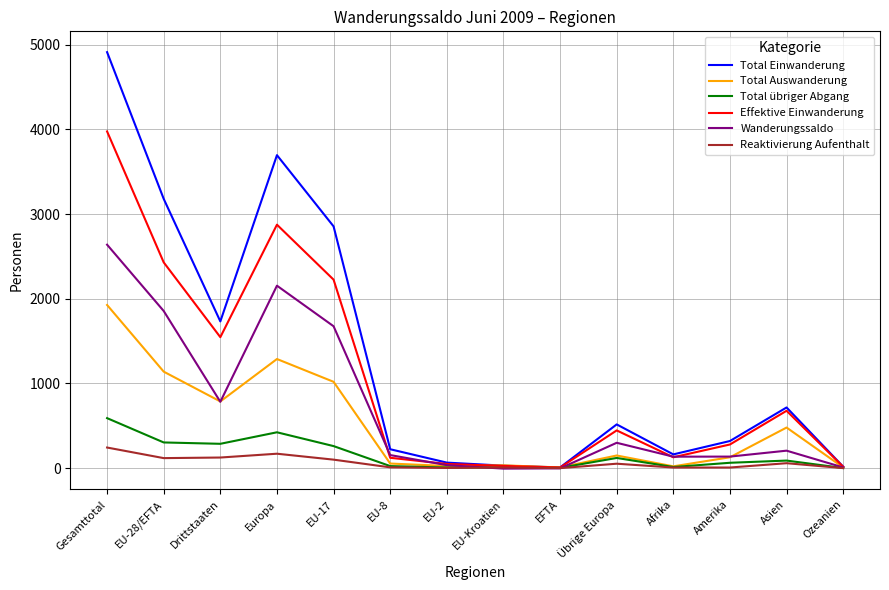

The value of Wanderungssaldo at Europa is 2154. True or false?

True